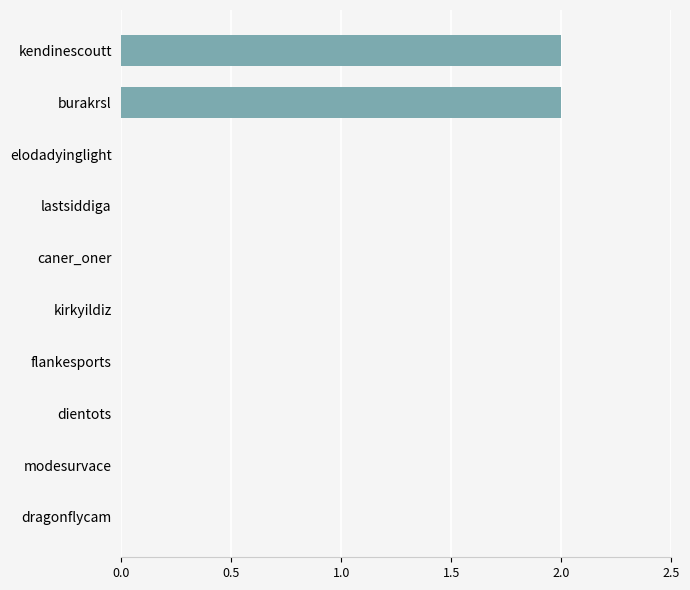

Is it true that the value at caner_oner is 0?

True